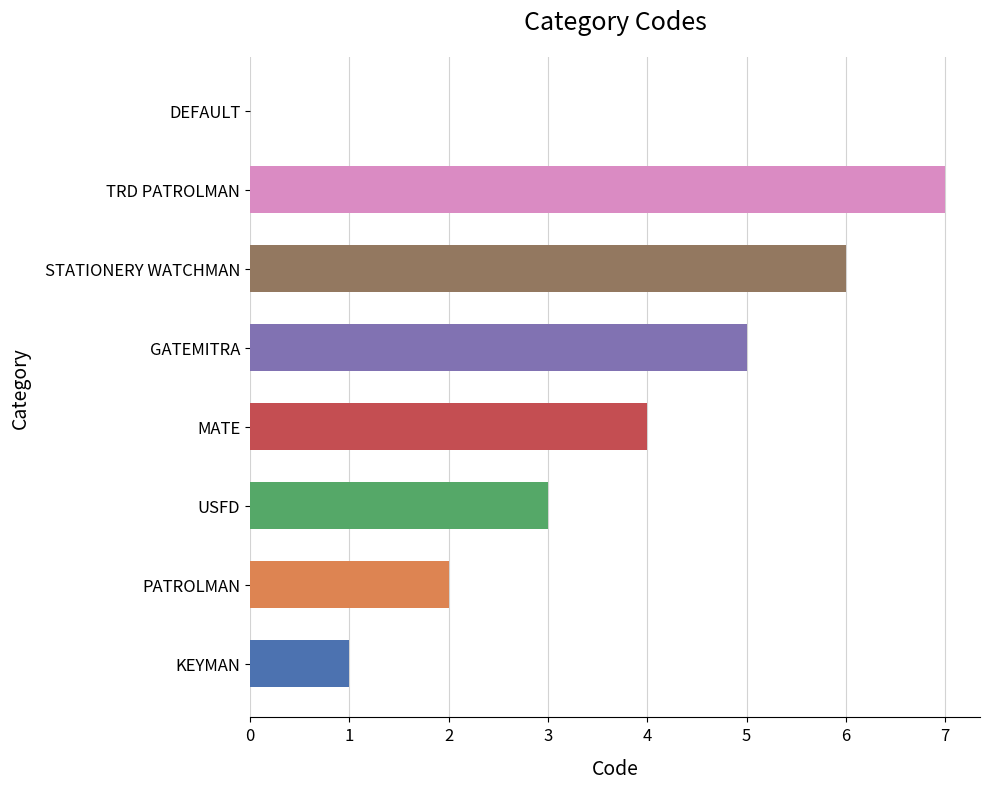

What is the change in value from GATEMITRA to TRD PATROLMAN?

+2